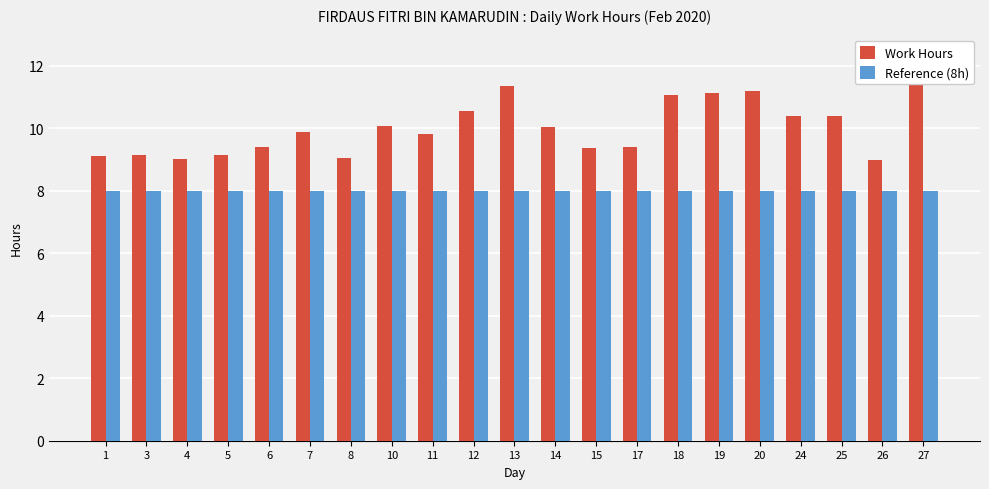

The Reference (8h) series shows 5.4 at 6. True or false?

False